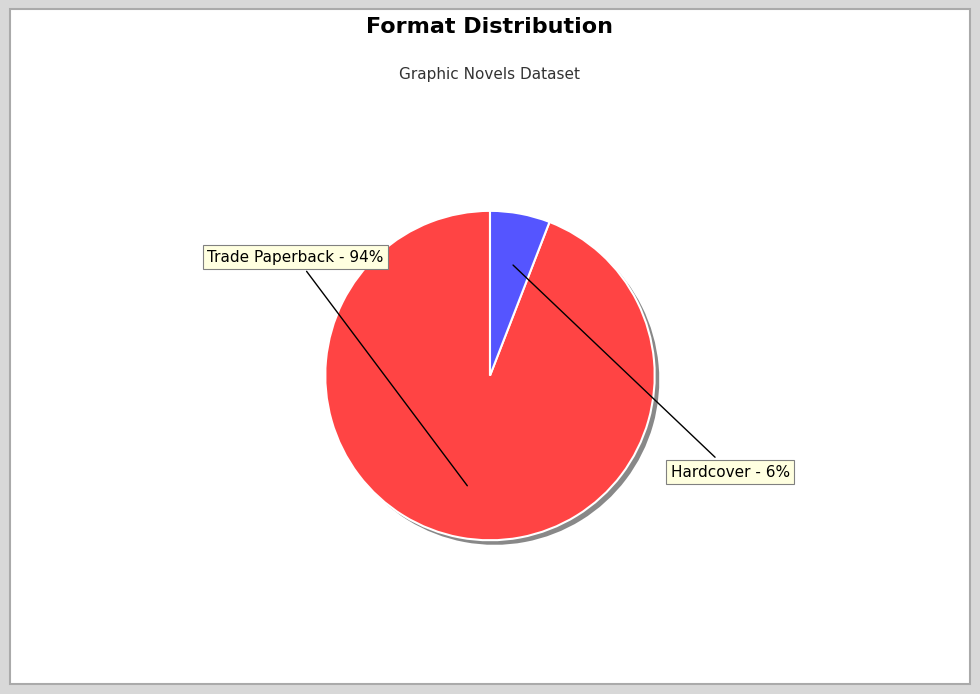

What percentage is the Hardcover slice, to the nearest percent?

6%